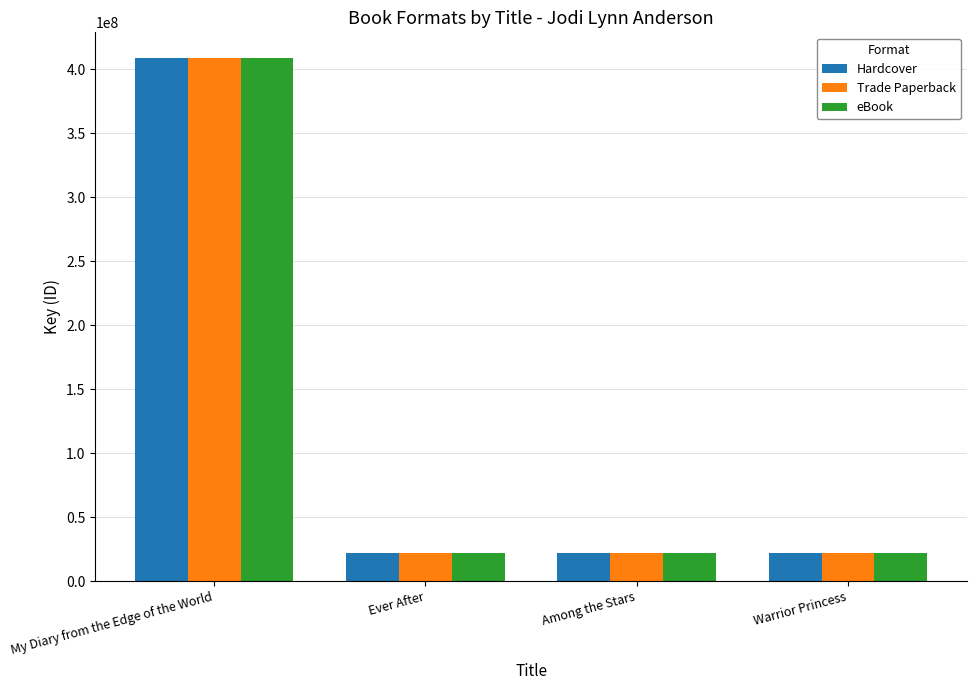

Count the number of data series in this chart.

3